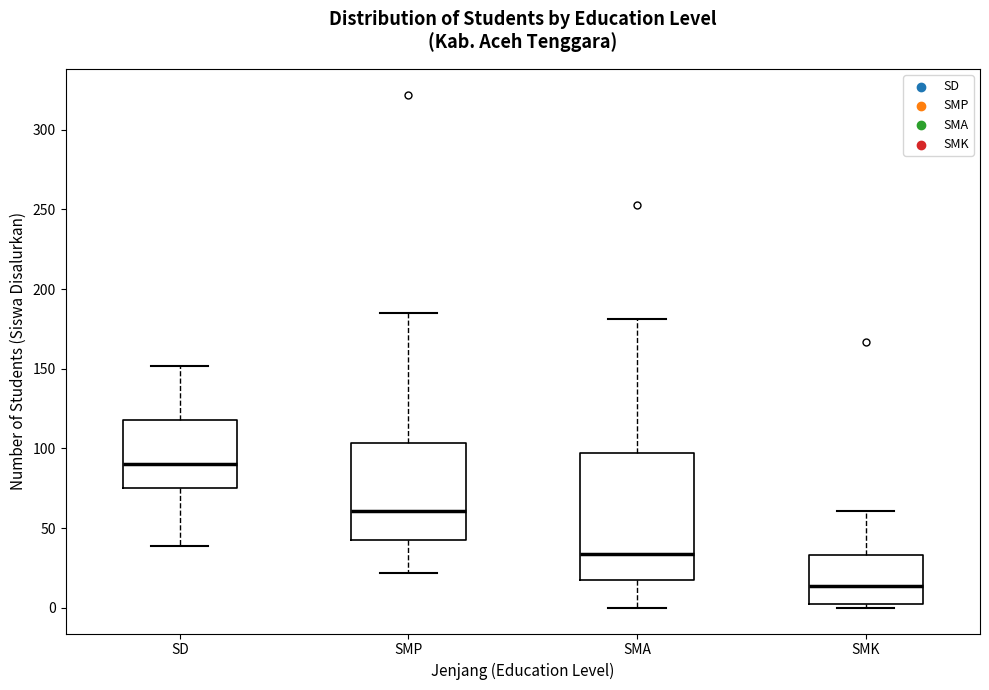

Reading left to right, read every box against the y-axis: the position of its median line, the range the box covers, and the ends of its whiskers. The values are not printed on the chart, so give them approximately, as read against the axis.

SD: median 90, box 75 to 120, whiskers 40 to 150
SMP: median 60, box 45 to 105, whiskers 20 to 185
SMA: median 35, box 15 to 95, whiskers 0 to 180
SMK: median 15, box 5 to 35, whiskers 0 to 60